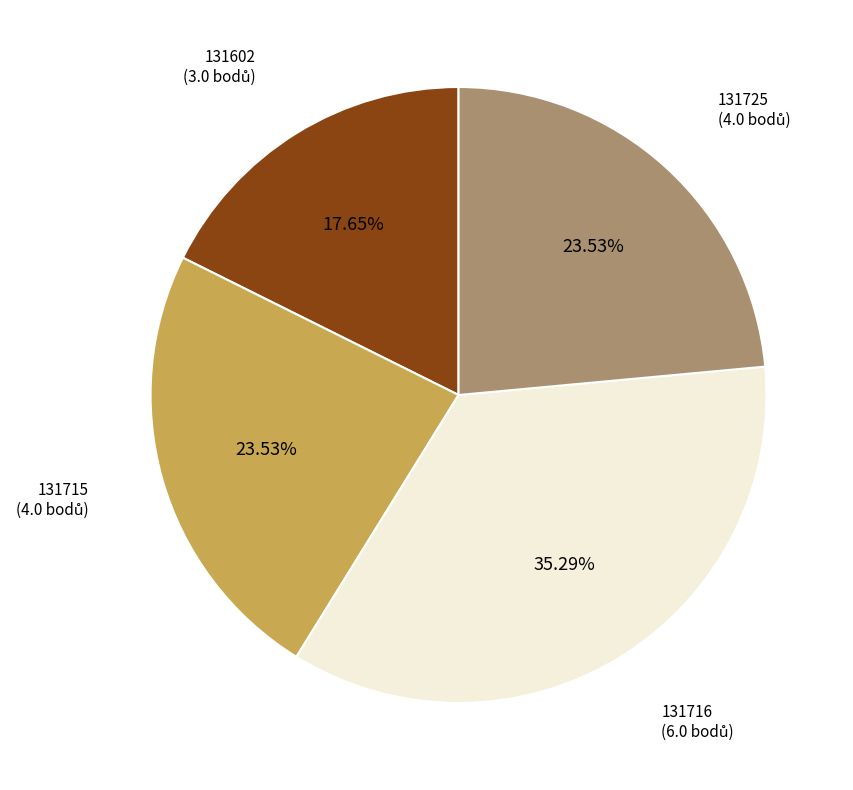

To the nearest percent, what is the average slice percentage?

25%